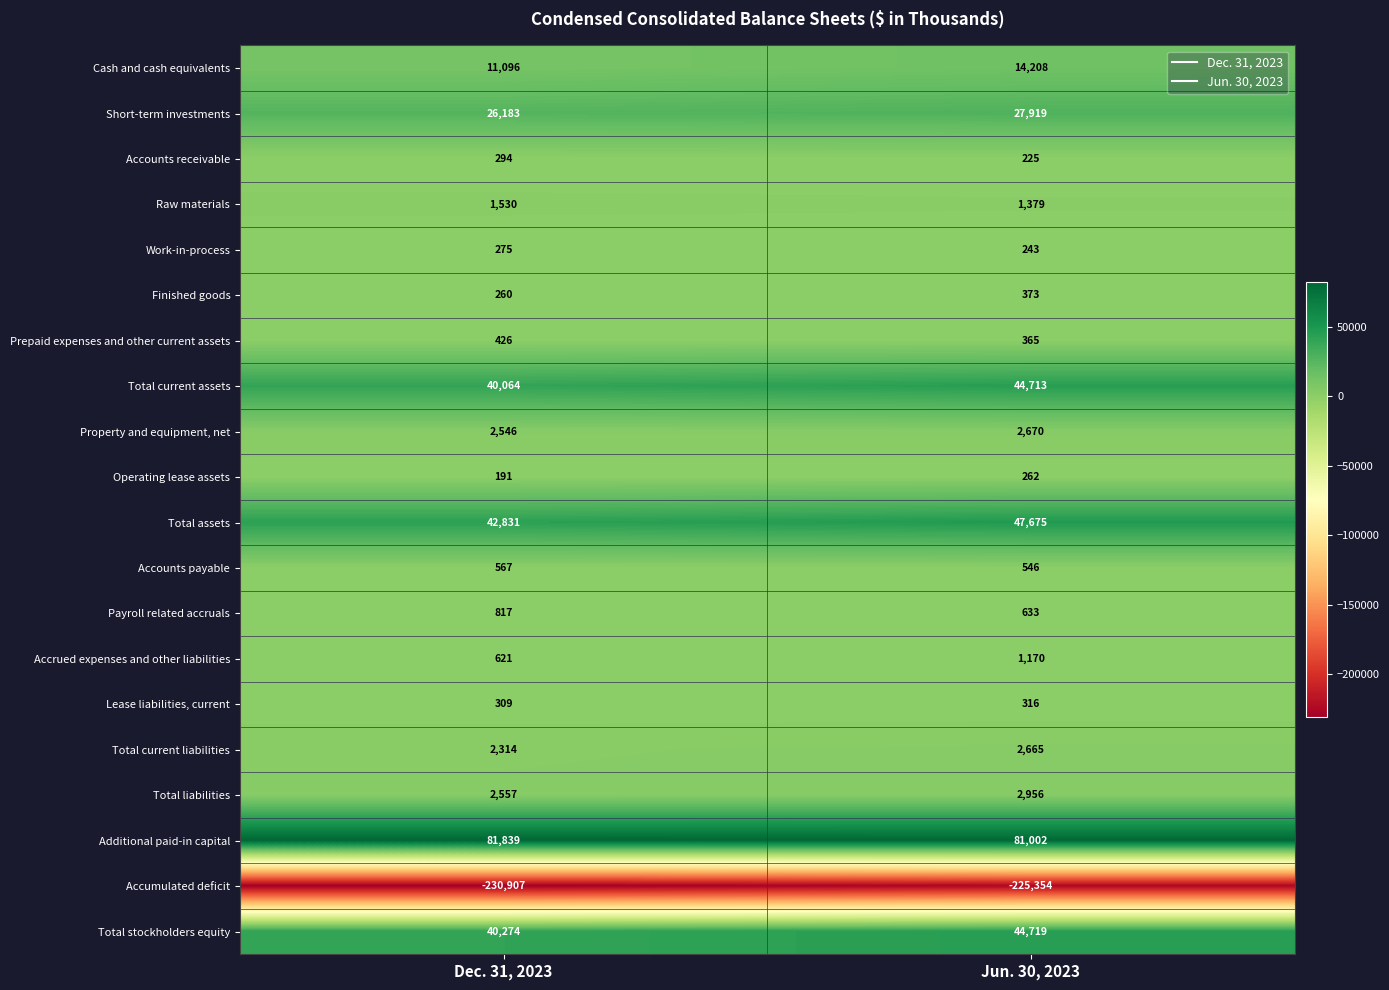

What is the sum of all Additional paid-in capital values?

162841